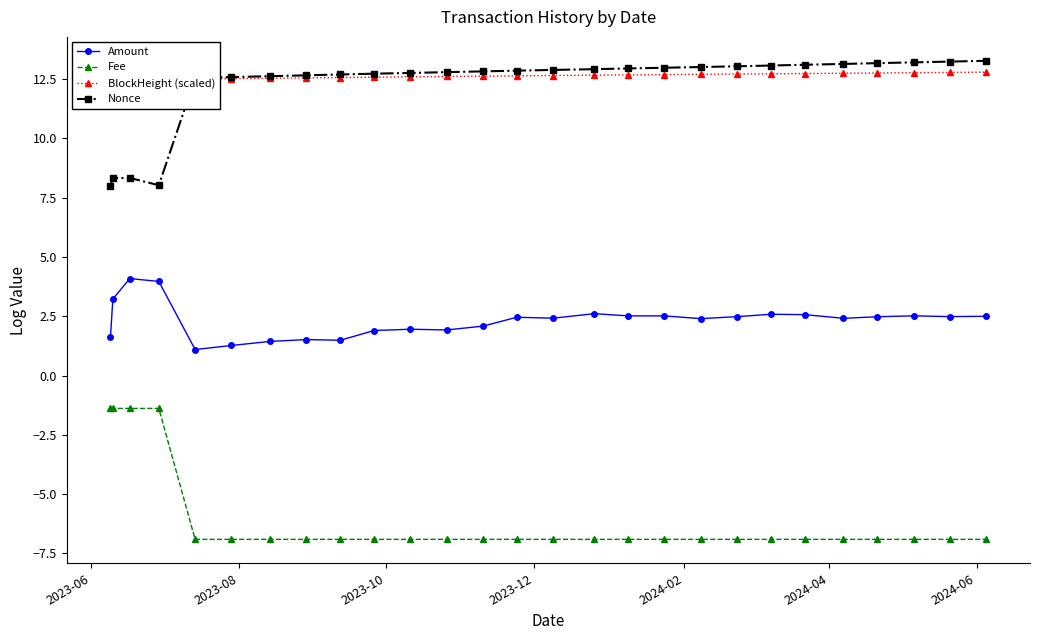

What is the difference between the maximum and second lowest values in the Nonce series?

5.2